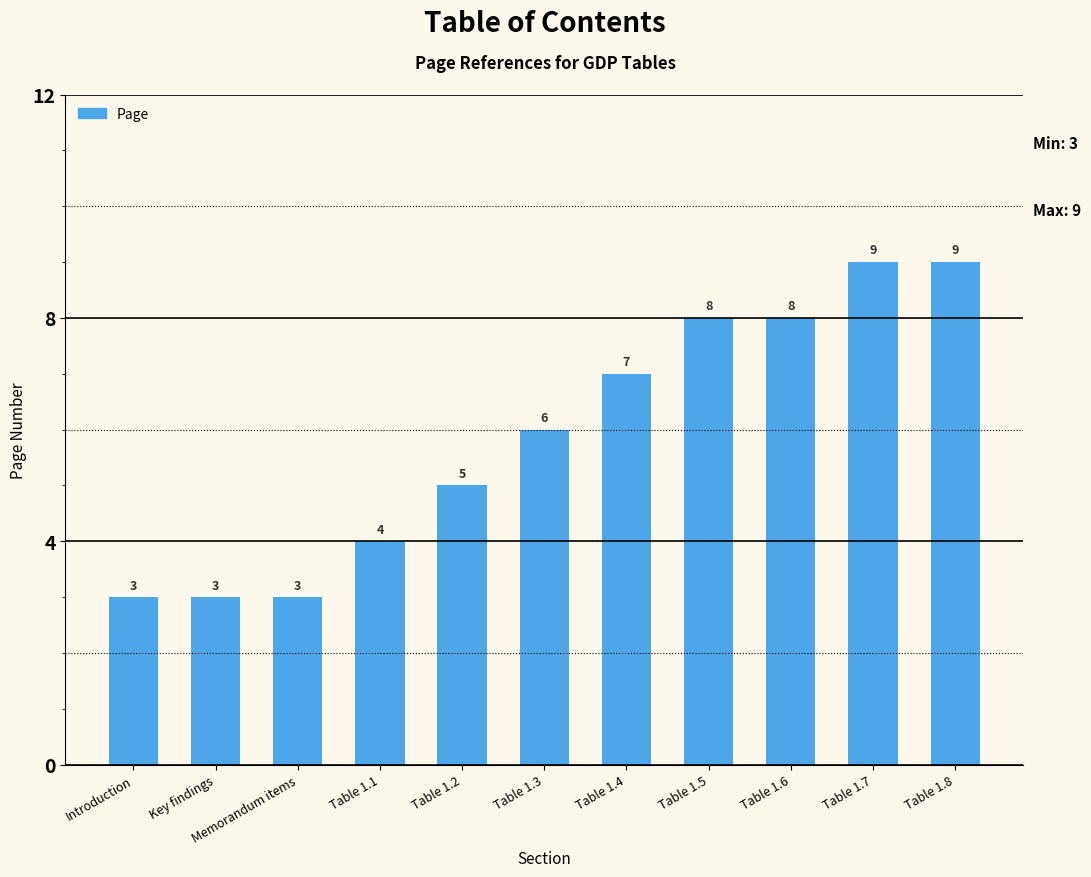

What is the greatest value displayed?

9